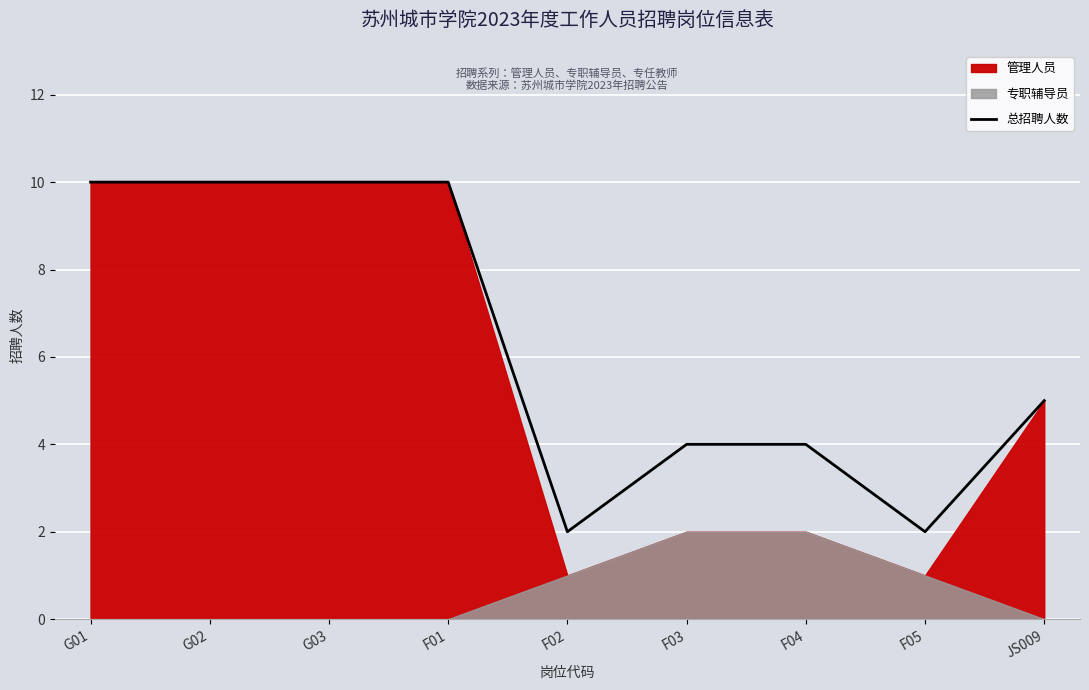

Is it true that the value at F04 is 1?

False